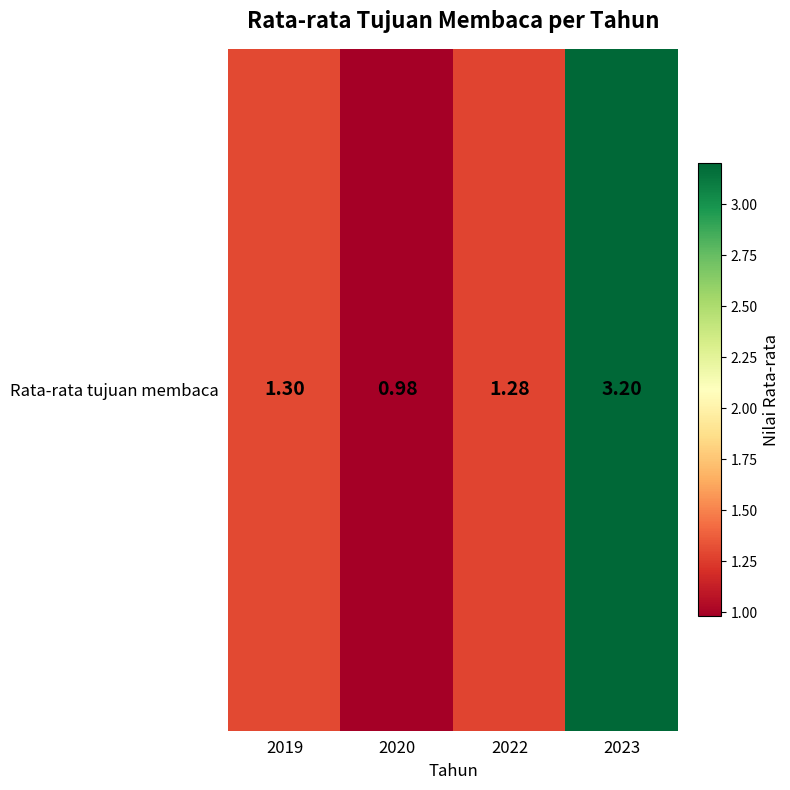

List the labels in order of value, largest first.

2023, 2019, 2022, 2020